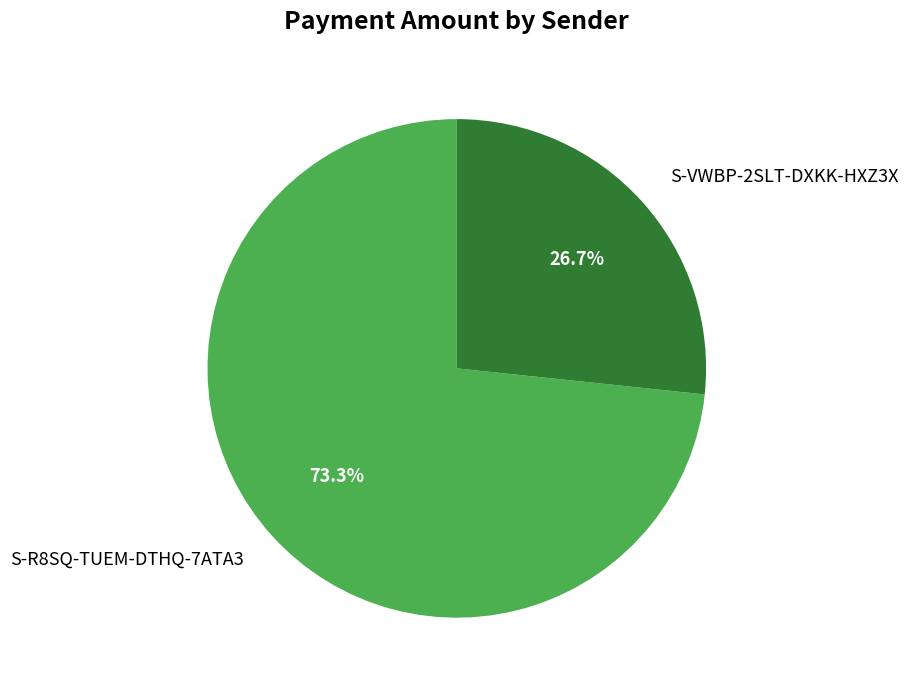

What percentage is NOT represented by S-R8SQ-TUEM-DTHQ-7ATA3?

26.7%